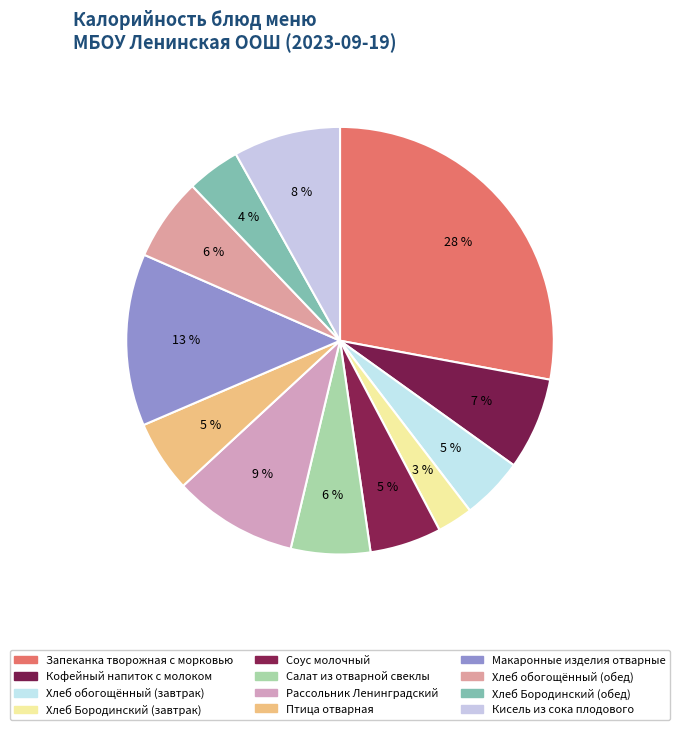

The Хлеб обогощённый (обед) slice represents 6% of the pie. True or false?

True